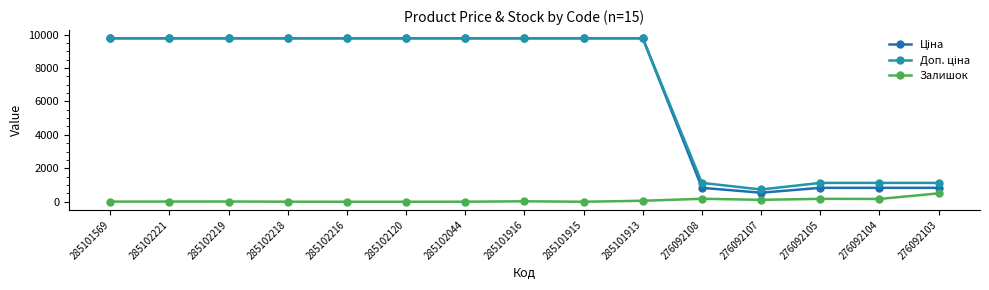

What is the difference between the highest and lowest values at 285101915?

9775.5